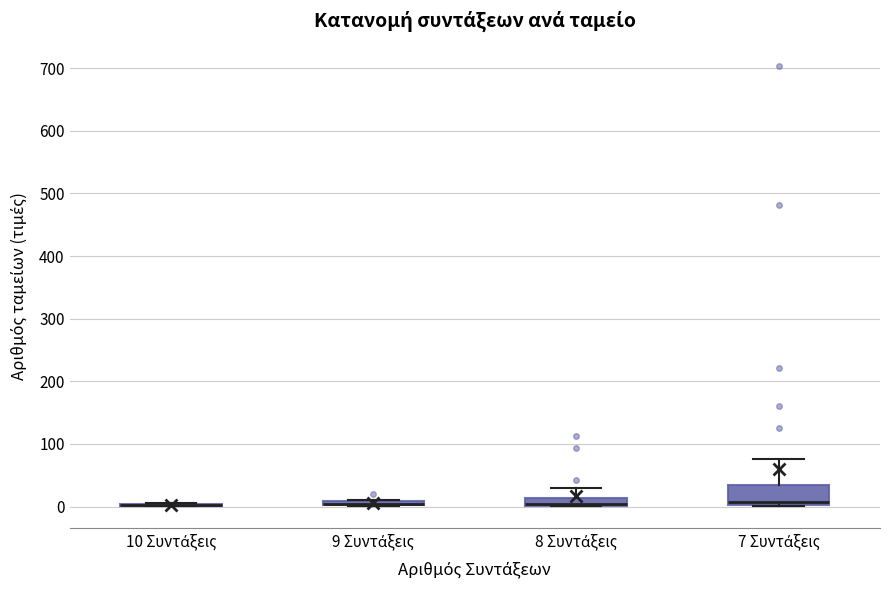

Which box is the tallest, from its lower edge to its upper edge?

7 Συντάξεις